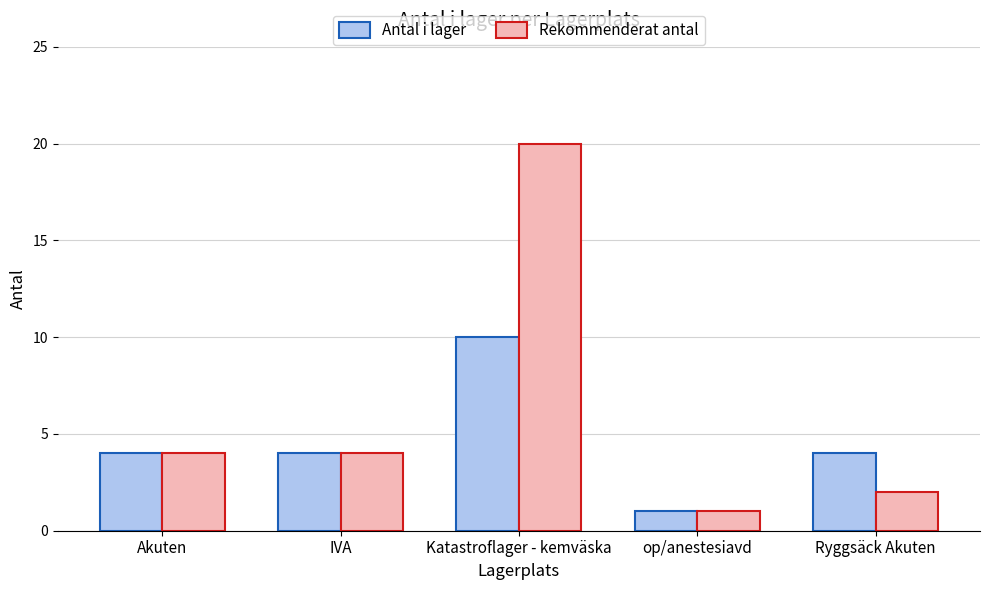

How many bars are there in total?

10